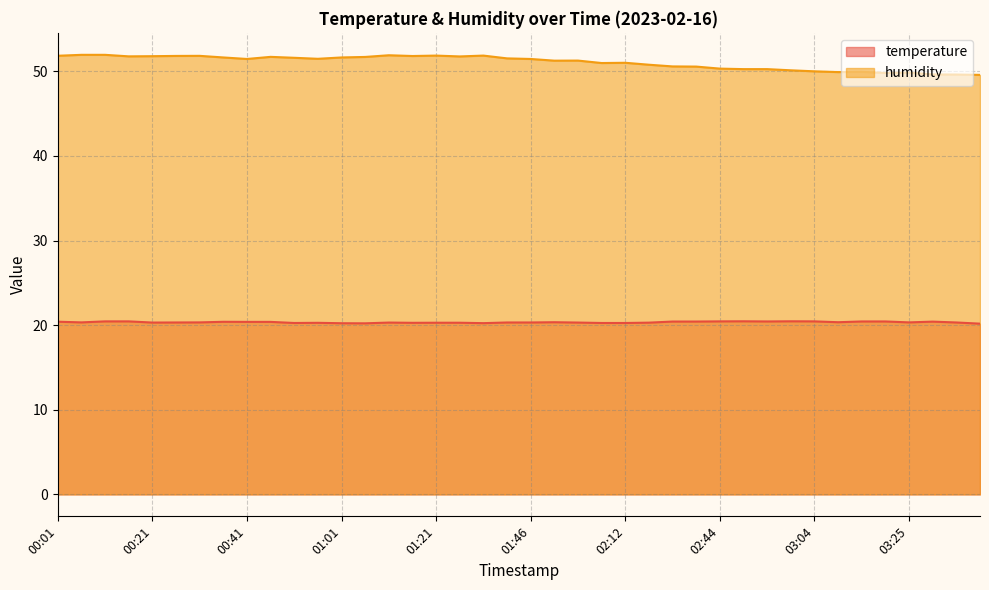

Rank the series by their average value, from highest to lowest.

humidity, temperature